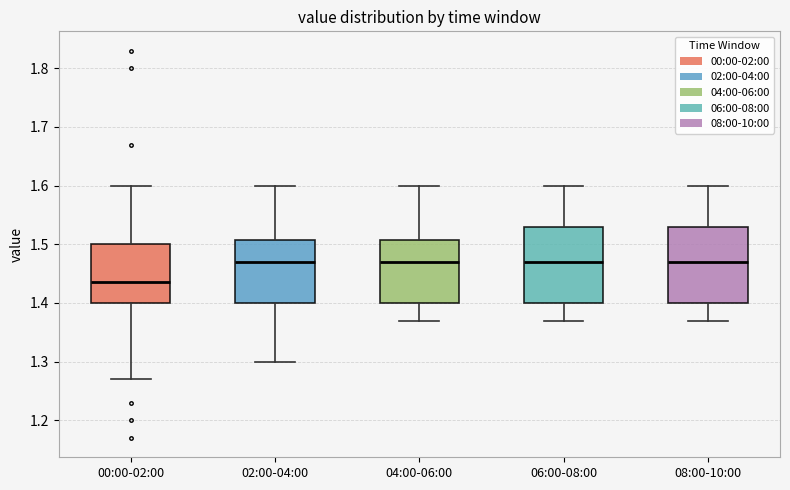

Reading left to right, transcribe this box plot: for each box, give where its median line is, the range the box spans, and where its two whiskers end, as read against the y-axis. The values are not printed on the chart, so give them approximately, as read against the axis.

00:00-02:00: median 1.44, box 1.40 to 1.50, whiskers 1.27 to 1.60
02:00-04:00: median 1.47, box 1.40 to 1.51, whiskers 1.30 to 1.60
04:00-06:00: median 1.47, box 1.40 to 1.51, whiskers 1.37 to 1.60
06:00-08:00: median 1.47, box 1.40 to 1.53, whiskers 1.37 to 1.60
08:00-10:00: median 1.47, box 1.40 to 1.53, whiskers 1.37 to 1.60